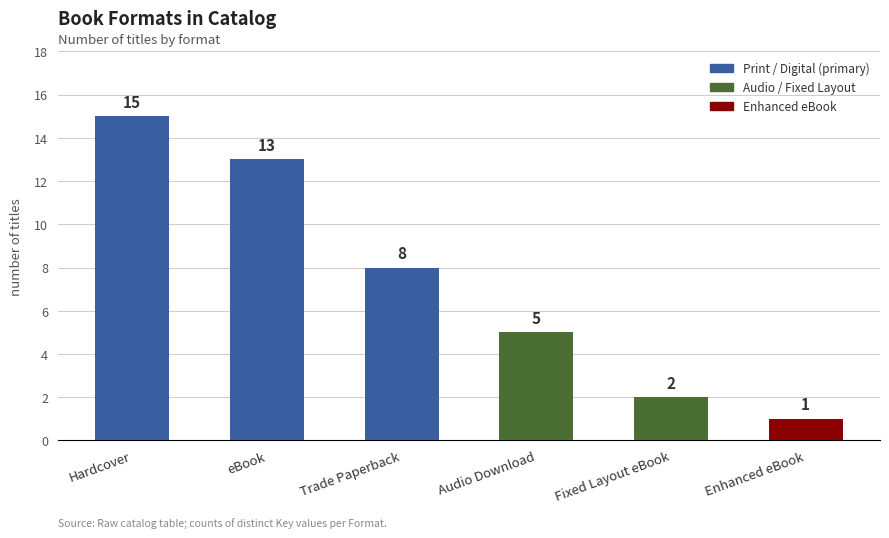

The chart shows a value of 23 at Hardcover. True or false?

False